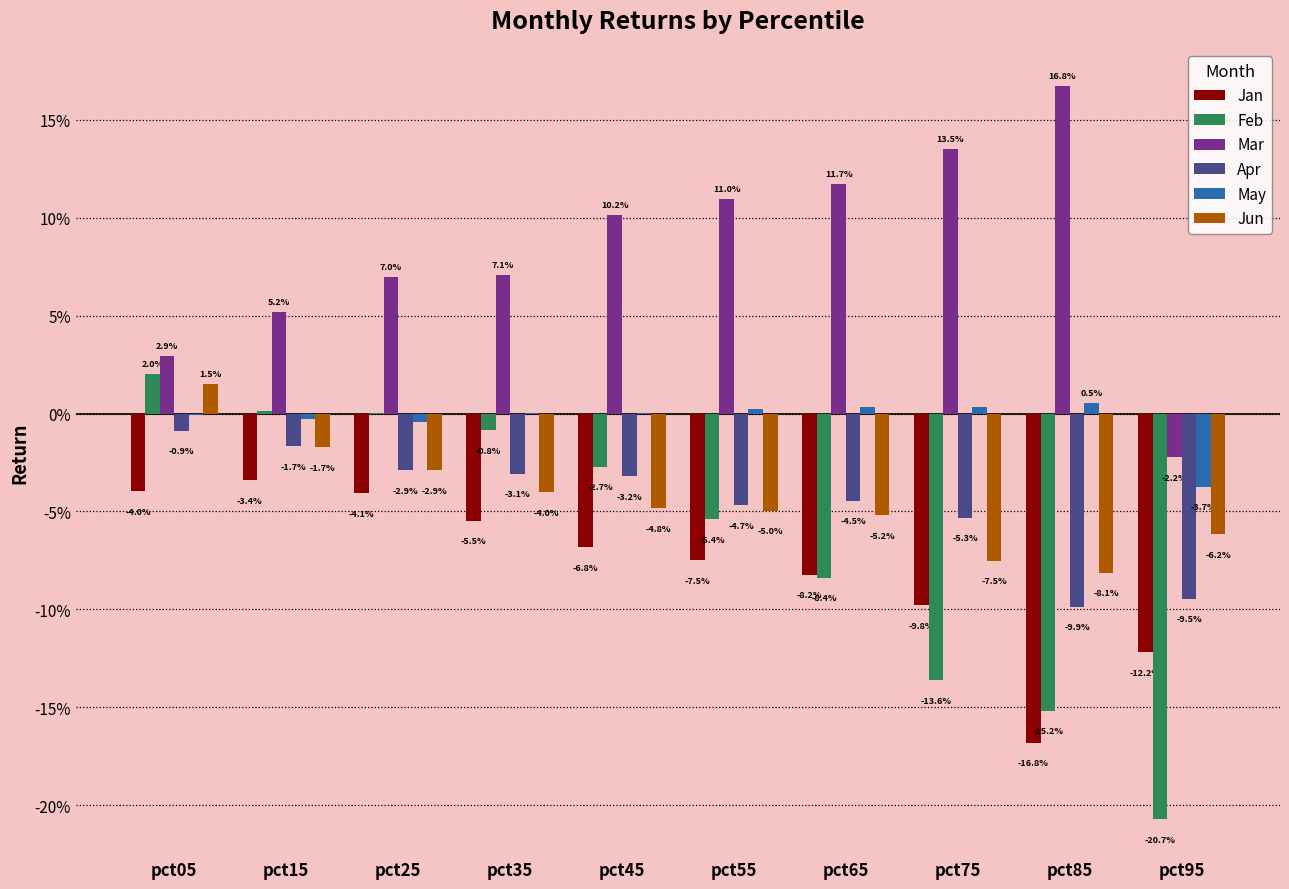

Reading left to right, list all the values displayed in this chart.

Jan: pct05=-0.0	pct15=-0.0	pct25=-0.0	pct35=-0.1	pct45=-0.1	pct55=-0.1	pct65=-0.1	pct75=-0.1	pct85=-0.2	pct95=-0.1
Feb: pct05=0.0	pct15=0.0	pct25=0.0	pct35=-0.0	pct45=-0.0	pct55=-0.1	pct65=-0.1	pct75=-0.1	pct85=-0.2	pct95=-0.2
Mar: pct05=0.0	pct15=0.1	pct25=0.1	pct35=0.1	pct45=0.1	pct55=0.1	pct65=0.1	pct75=0.1	pct85=0.2	pct95=-0.0
Apr: pct05=-0.0	pct15=-0.0	pct25=-0.0	pct35=-0.0	pct45=-0.0	pct55=-0.0	pct65=-0.0	pct75=-0.1	pct85=-0.1	pct95=-0.1
May: pct05=-0.0	pct15=-0.0	pct25=-0.0	pct35=0.0	pct45=0.0	pct55=0.0	pct65=0.0	pct75=0.0	pct85=0.0	pct95=-0.0
Jun: pct05=0.0	pct15=-0.0	pct25=-0.0	pct35=-0.0	pct45=-0.0	pct55=-0.0	pct65=-0.1	pct75=-0.1	pct85=-0.1	pct95=-0.1